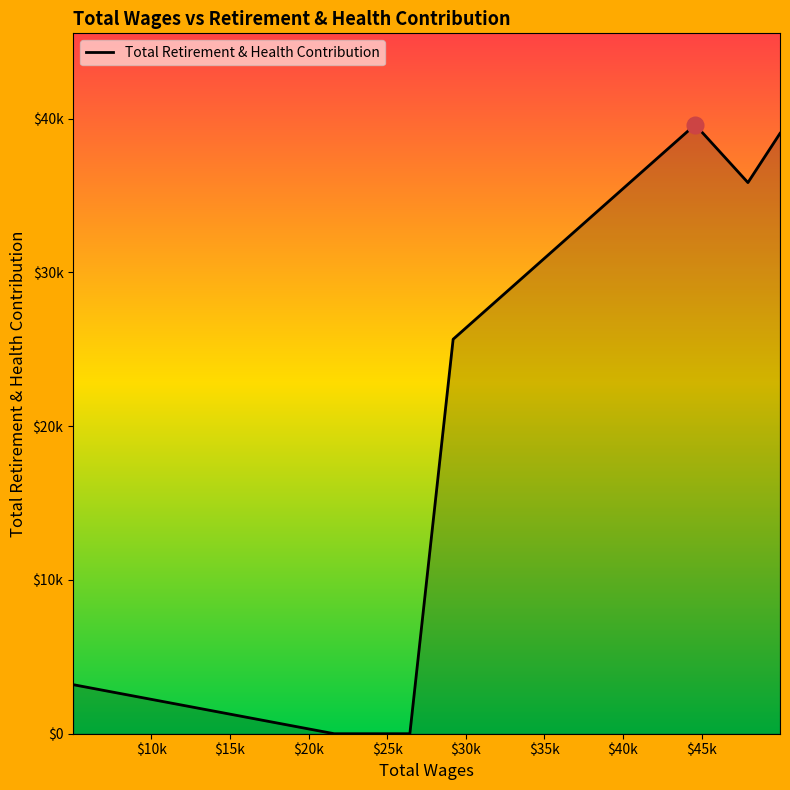

Does the chart display data point markers on the line(s)?

No